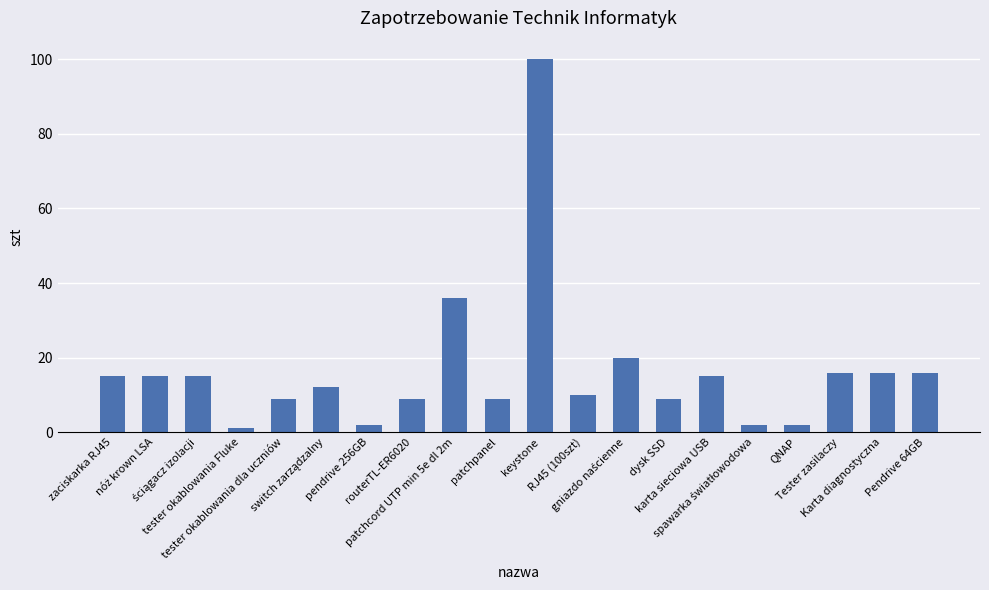

What is the sum of all values?

329